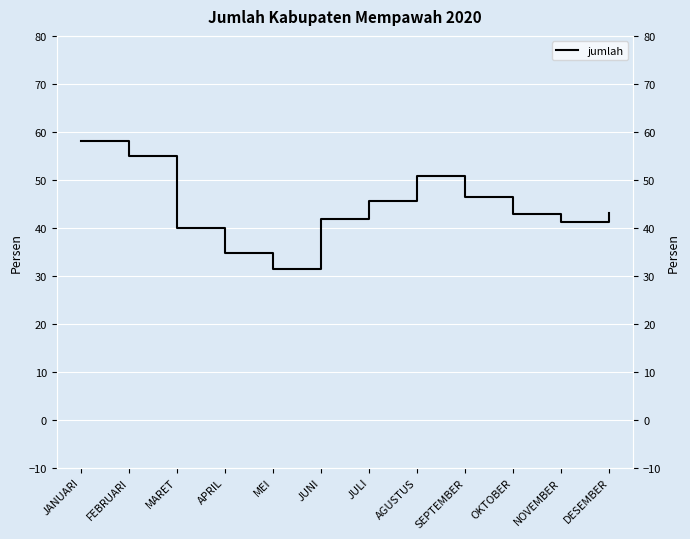

Between JUNI and JANUARI, which is larger?

JANUARI